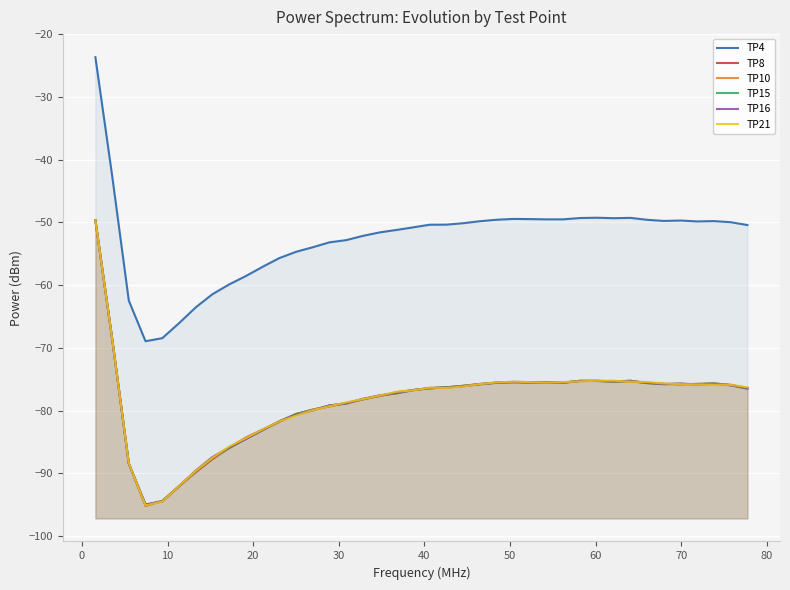

Reading right to left, extract all data points from this chart.

TP4: -50.4	-50.0	-49.8	-49.8	-49.7	-49.7	-49.6	-49.3	-49.3	-49.2	-49.3	-49.5	-49.5	-49.5	-49.4	-49.6	-49.8	-50.1	-50.3	-50.4	-50.8	-51.2	-51.6	-52.1	-52.8	-53.2	-53.9	-54.7	-55.7	-57.1	-58.5	-59.9	-61.4	-63.5	-66.1	-68.4	-68.9	-62.5	-42.5	-23.6
TP8: -76.4	-75.9	-75.7	-75.7	-75.8	-75.7	-75.6	-75.4	-75.3	-75.3	-75.3	-75.5	-75.5	-75.5	-75.5	-75.5	-75.7	-76.0	-76.3	-76.4	-76.7	-77.1	-77.7	-78.2	-78.8	-79.3	-79.8	-80.6	-81.8	-83.0	-84.3	-85.9	-87.7	-89.8	-92.0	-94.4	-95.2	-88.4	-68.5	-49.6
TP10: -76.5	-75.9	-75.7	-75.8	-75.7	-75.8	-75.6	-75.2	-75.4	-75.3	-75.2	-75.5	-75.5	-75.5	-75.5	-75.6	-75.8	-76.0	-76.3	-76.4	-76.7	-77.2	-77.6	-78.1	-78.9	-79.2	-79.9	-80.5	-81.7	-83.1	-84.5	-86.0	-87.5	-89.7	-92.1	-94.4	-95.0	-88.5	-68.5	-49.6
TP15: -76.5	-76.0	-75.7	-75.8	-75.7	-75.8	-75.6	-75.2	-75.4	-75.3	-75.2	-75.5	-75.5	-75.5	-75.4	-75.6	-75.8	-76.1	-76.3	-76.4	-76.7	-77.2	-77.6	-78.2	-78.9	-79.2	-79.9	-80.5	-81.7	-83.1	-84.5	-86.0	-87.5	-89.7	-92.1	-94.5	-95.0	-88.5	-68.5	-49.6
TP16: -76.4	-76.0	-75.8	-75.8	-75.7	-75.8	-75.5	-75.3	-75.3	-75.2	-75.3	-75.5	-75.5	-75.5	-75.4	-75.5	-75.8	-76.1	-76.3	-76.4	-76.8	-77.2	-77.6	-78.1	-78.8	-79.2	-80.0	-80.7	-81.7	-83.1	-84.5	-85.9	-87.4	-89.6	-92.0	-94.5	-95.0	-88.5	-68.5	-49.6
TP21: -76.3	-75.9	-75.9	-75.8	-75.8	-75.7	-75.4	-75.4	-75.2	-75.2	-75.3	-75.4	-75.5	-75.5	-75.4	-75.5	-75.8	-76.1	-76.4	-76.3	-76.8	-77.0	-77.6	-78.2	-78.7	-79.3	-79.9	-80.8	-81.7	-83.0	-84.4	-85.7	-87.5	-89.6	-92.0	-94.5	-95.1	-88.4	-68.5	-49.6